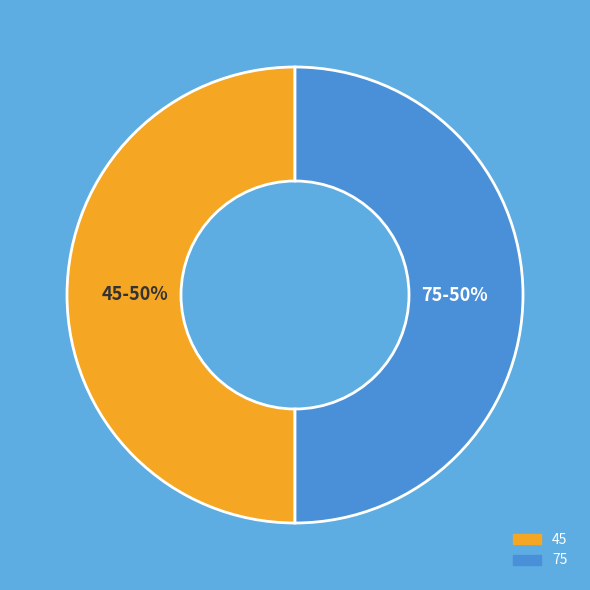

To the nearest percent, what is the difference between the largest and smallest slice percentages?

0%